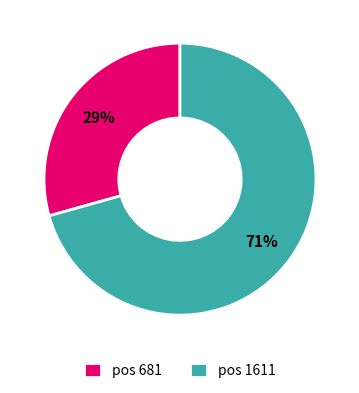

Does any single category account for the majority?

Yes